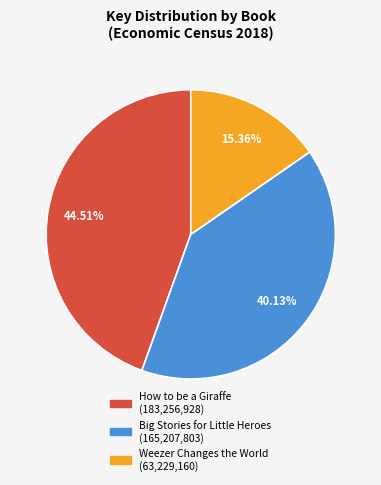

Rank the categories by value from lowest to highest.

Weezer Changes the World, Big Stories for Little Heroes, How to be a Giraffe